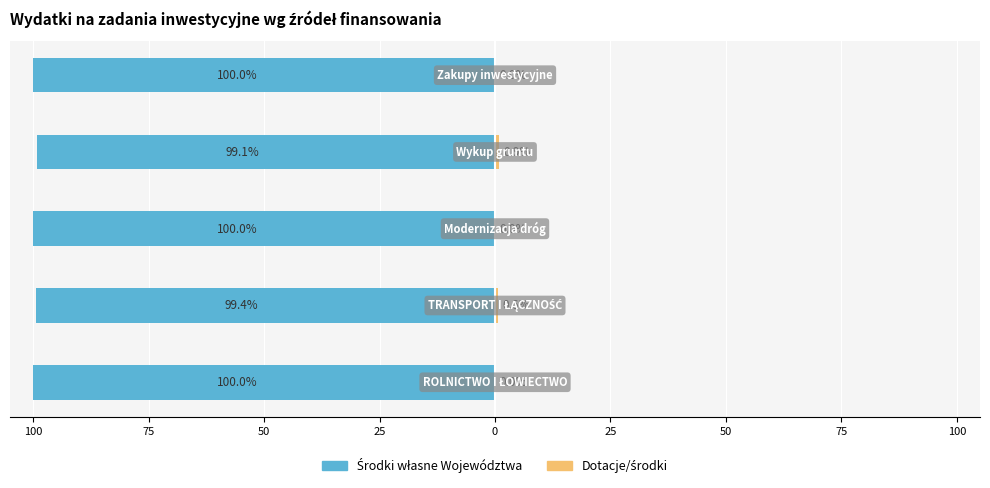

What is the difference between the highest and lowest values at 0?

100.0